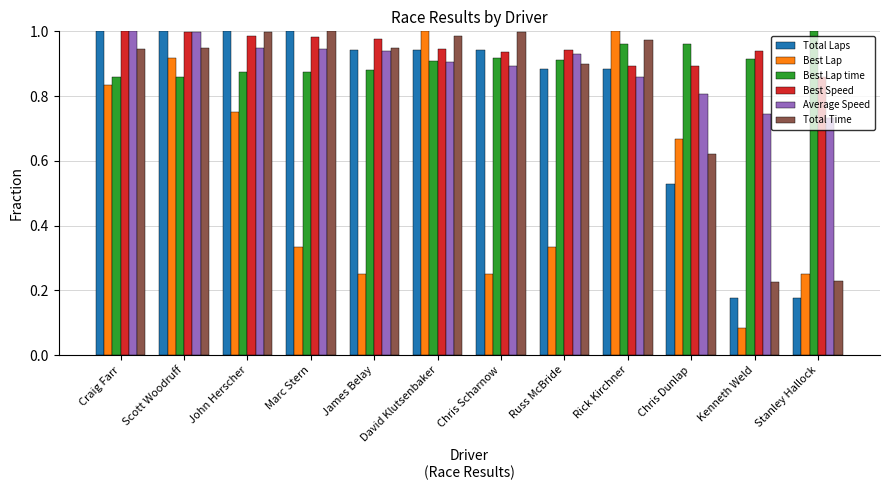

Which series changed the most between Scott Woodruff and Chris Scharnow?

Best Lap